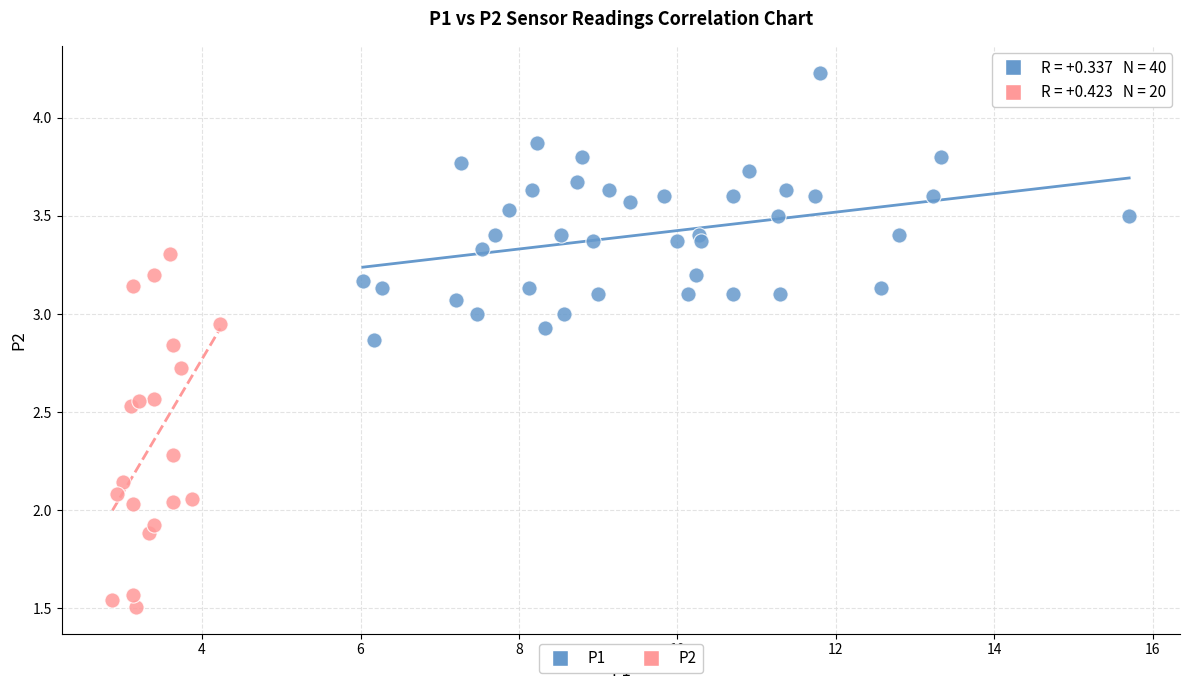

Which series has the largest Y range (max minus min)?

P2